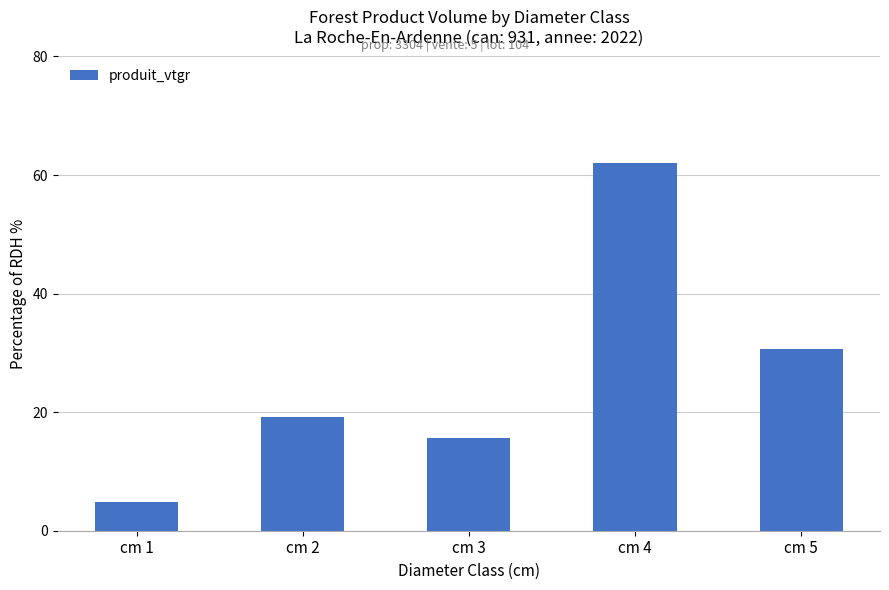

Rank the categories by value from highest to lowest.

cm 4, cm 5, cm 2, cm 3, cm 1